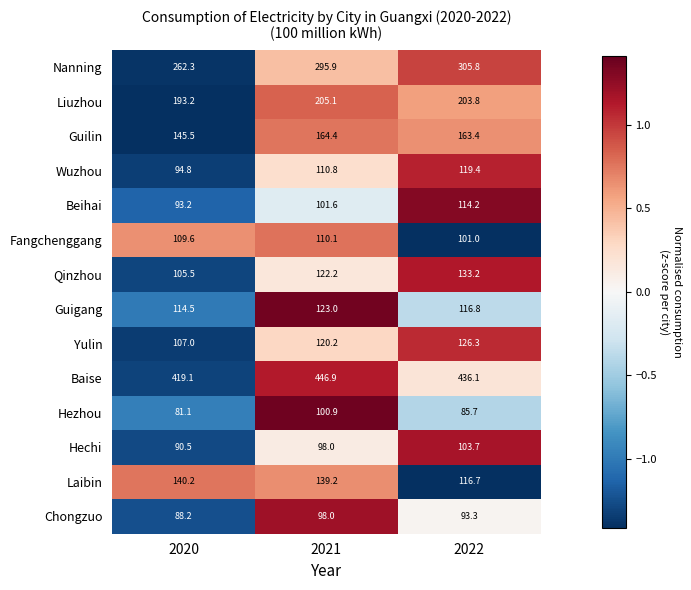

What is the difference between the second highest and minimum values in the Guilin series?

17.9